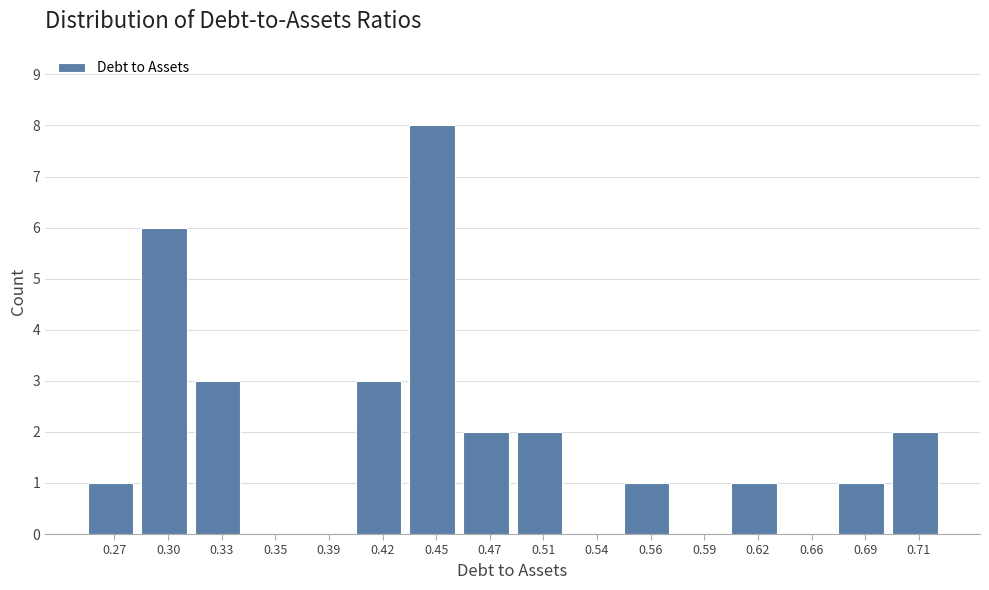

Reading left to right, list every bar in this chart as the range it spans on the x-axis followed by its height. The values are not printed on the chart, so give them approximately, as read against the axis.

0.25 to 0.28: 1
0.28 to 0.31: 6
0.31 to 0.34: 3
0.34 to 0.37: 0
0.37 to 0.40: 0
0.40 to 0.43: 3
0.43 to 0.46: 8
0.46 to 0.49: 2
0.49 to 0.52: 2
0.52 to 0.55: 0
0.55 to 0.58: 1
0.58 to 0.61: 0
0.61 to 0.64: 1
0.64 to 0.67: 0
0.67 to 0.70: 1
0.70 to 0.73: 2